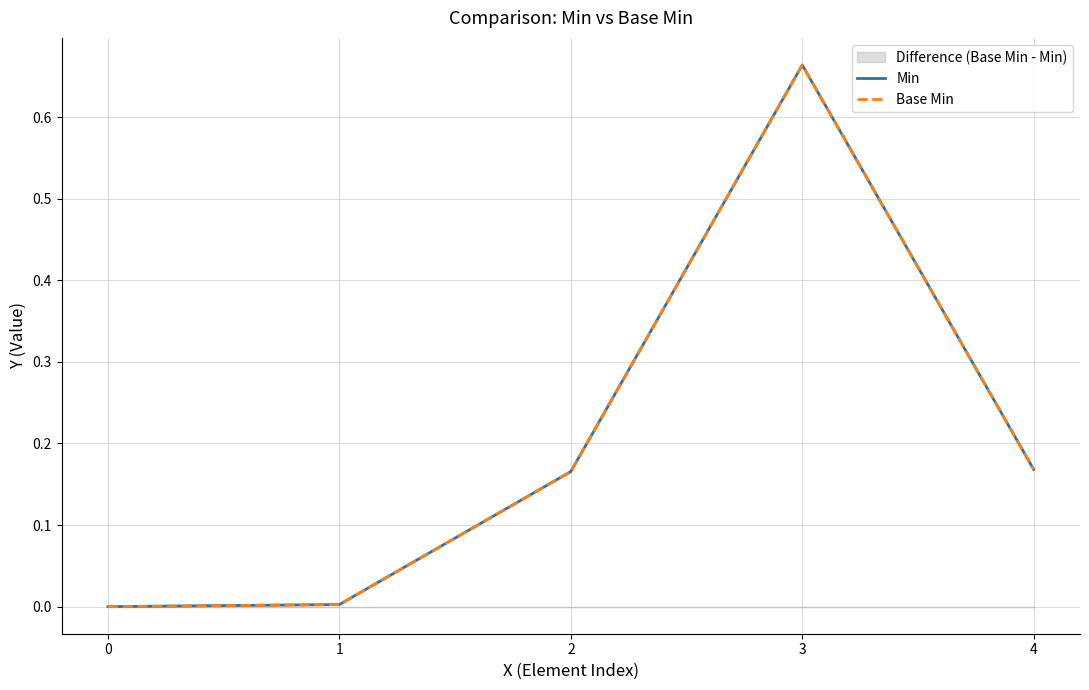

Which category has the highest value in the Base Min series?

3